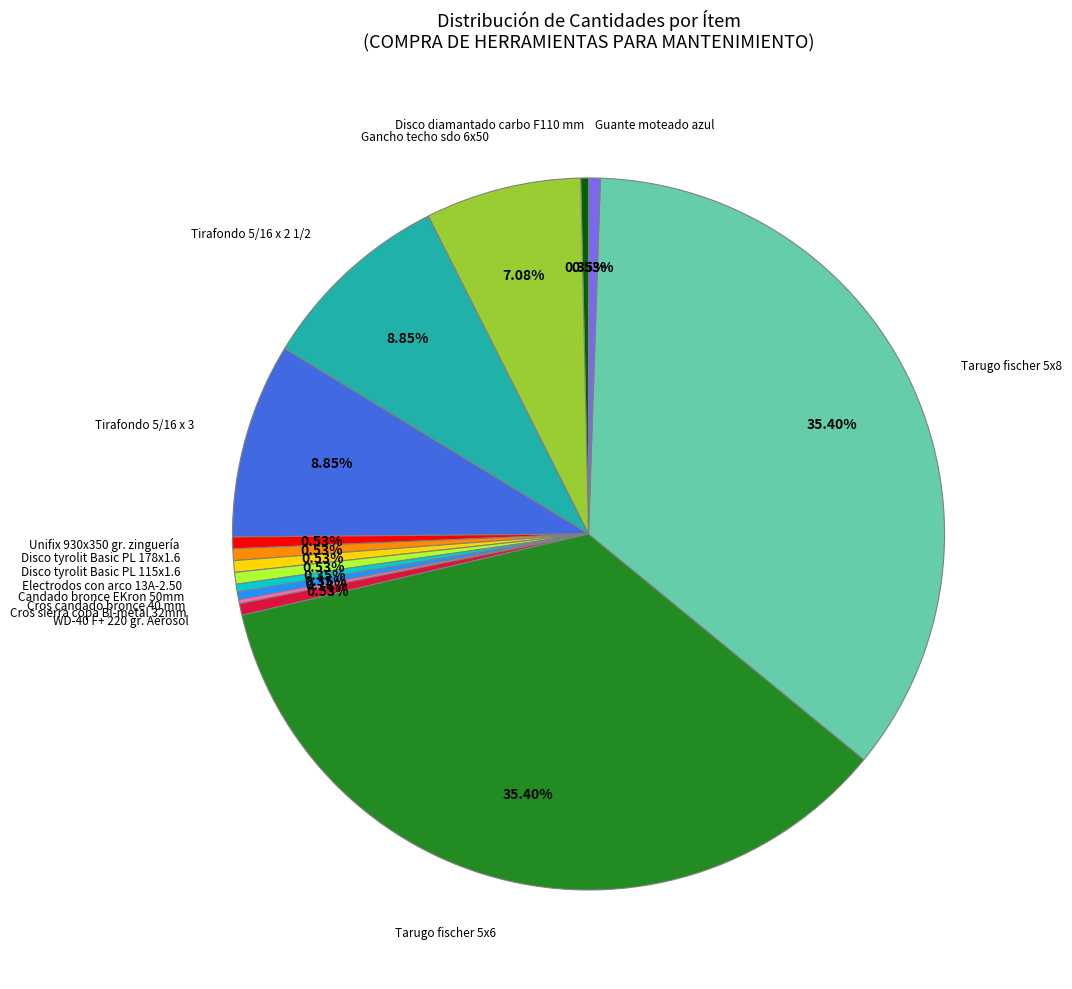

Does any single category account for the majority?

No